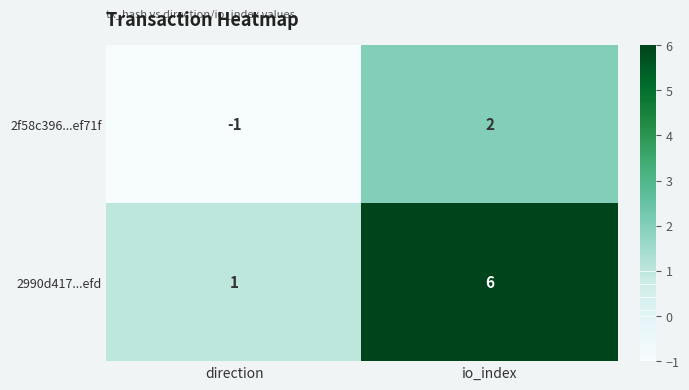

Reading left to right, extract all data points from this chart.

2f58c396...ef71f: direction=-1	io_index=2
2990d417...efd: direction=1	io_index=6